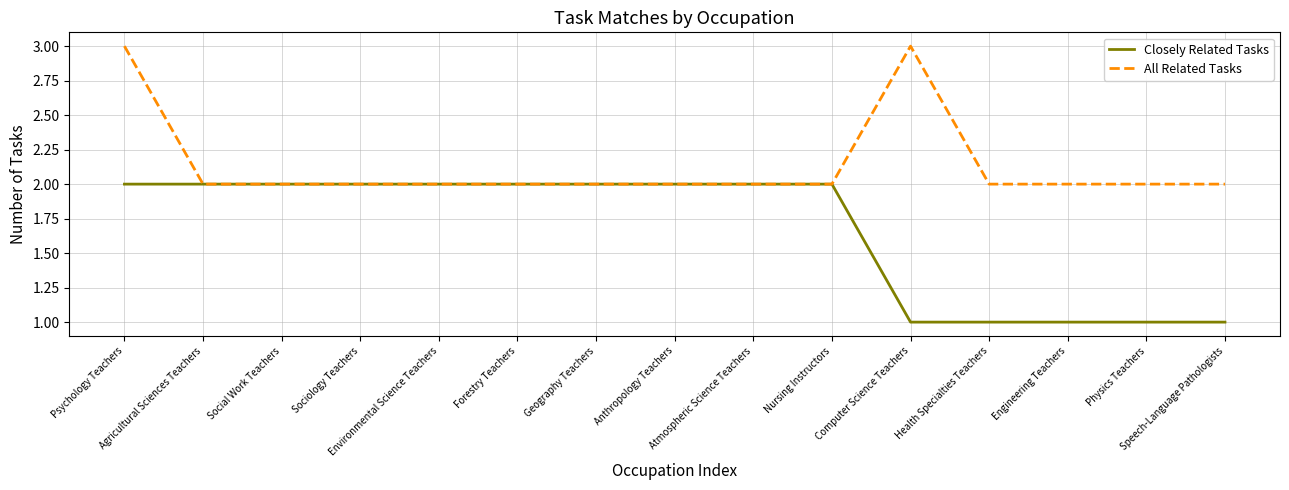

Rank the series by their maximum value, from lowest to highest.

Closely Related Tasks, All Related Tasks